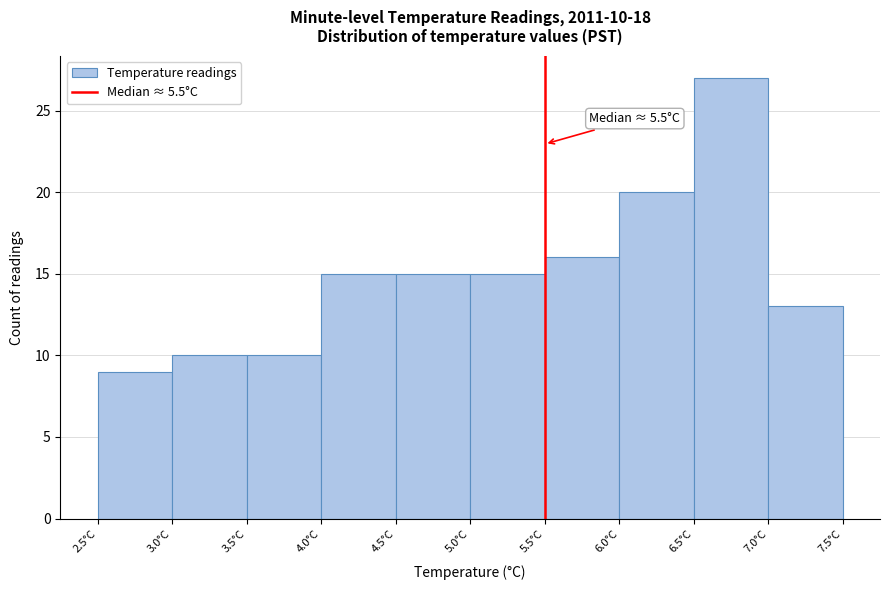

Over which range of the x-axis is the bar tallest?

6.5 to 7.0